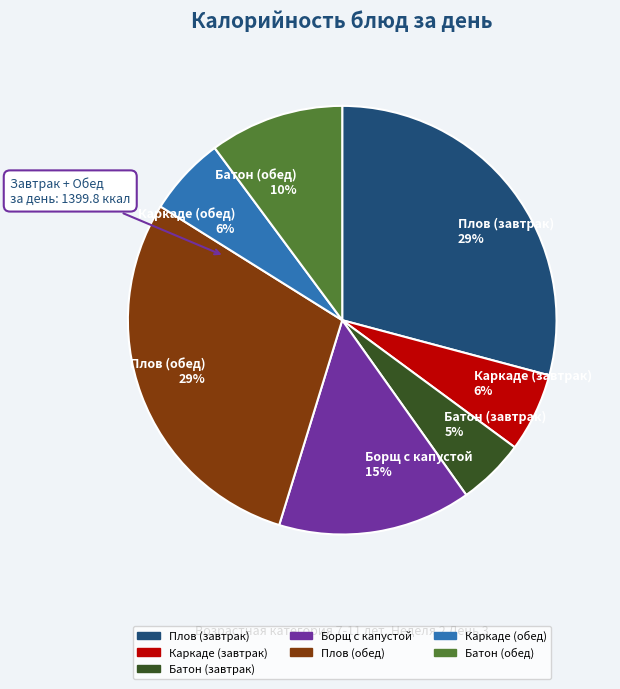

Which category has the smallest portion of the pie?

Батон (завтрак)